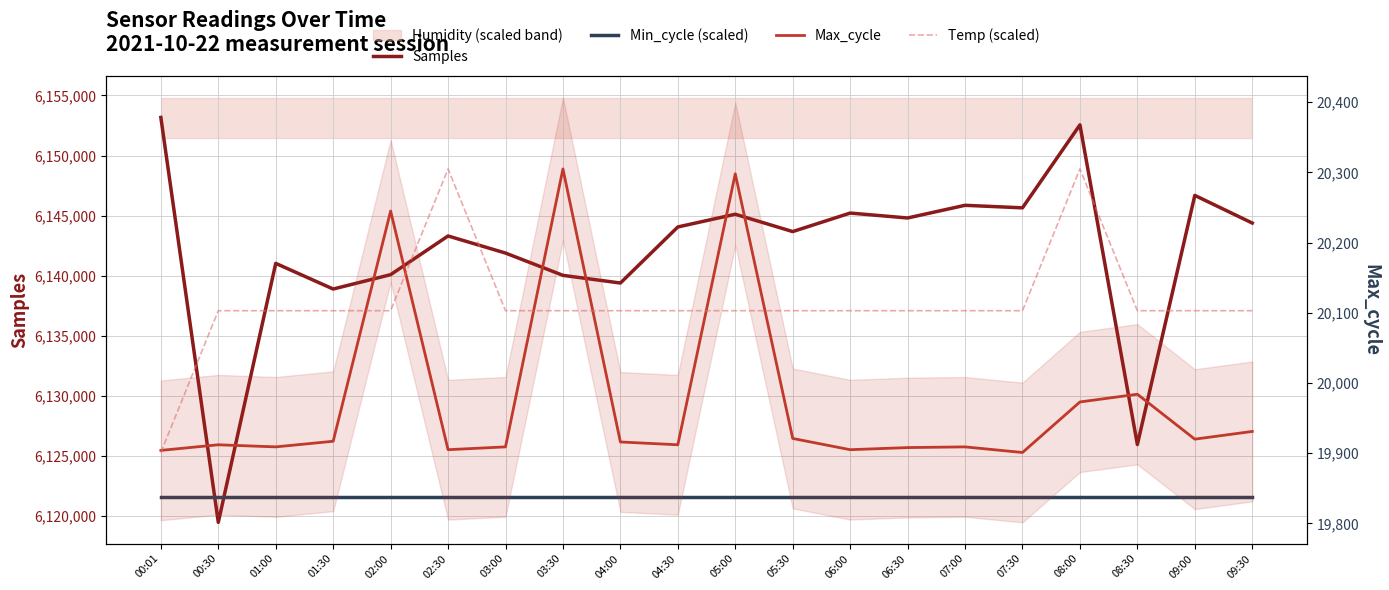

True or false: Max_cycle has more than 2 interior local peaks.

True